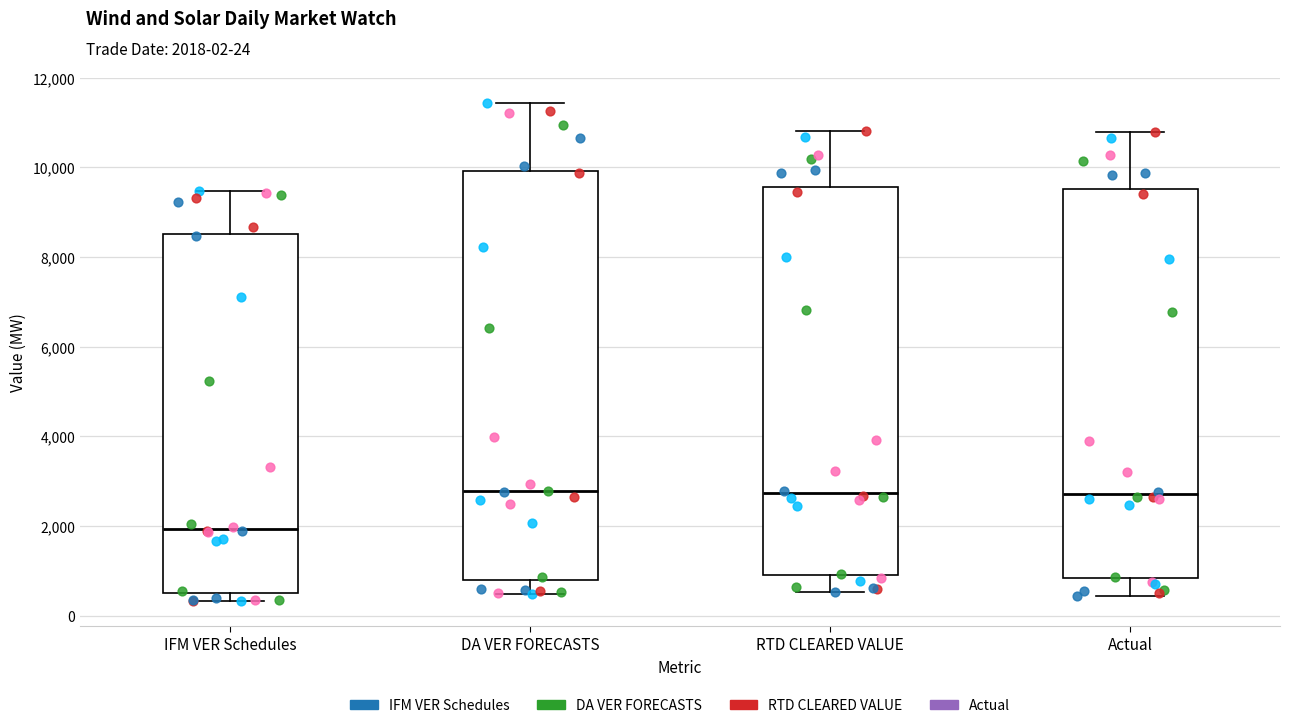

Reading left to right, read every box against the y-axis: the position of its median line, the range the box covers, and the ends of its whiskers. The values are not printed on the chart, so give them approximately, as read against the axis.

IFM VER Schedules: median 2000, box 600 to 8600, whiskers 400 to 9400
DA VER FORECASTS: median 2800, box 800 to 10000, whiskers 400 to 11400
RTD CLEARED VALUE: median 2800, box 1000 to 9600, whiskers 600 to 10800
Actual: median 2800, box 800 to 9600, whiskers 400 to 10800